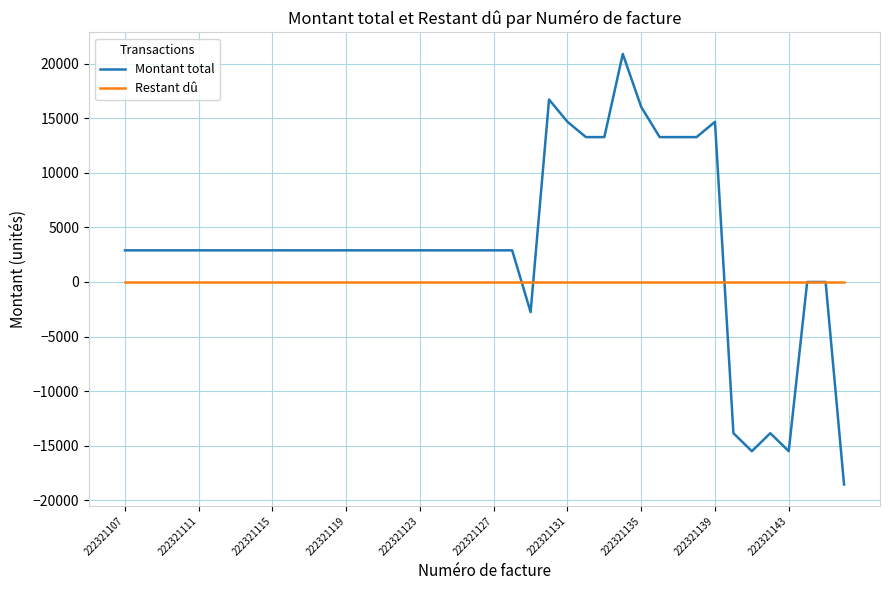

List the series in order of their overall mean, highest first.

Montant total, Restant dû